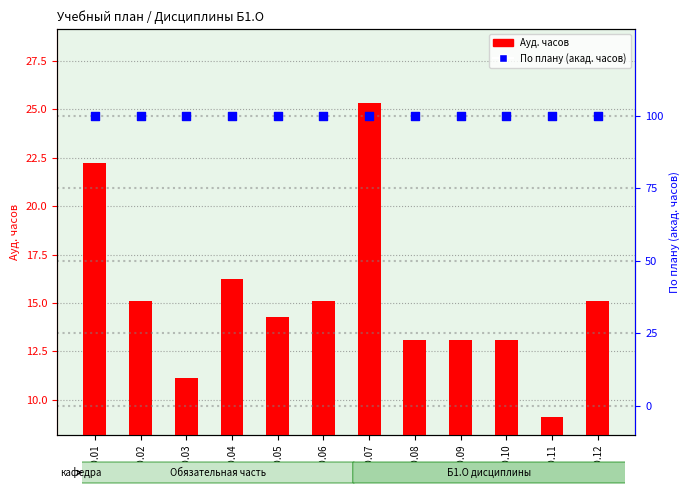

Which series has the largest Y range (max minus min)?

Ауд. часов